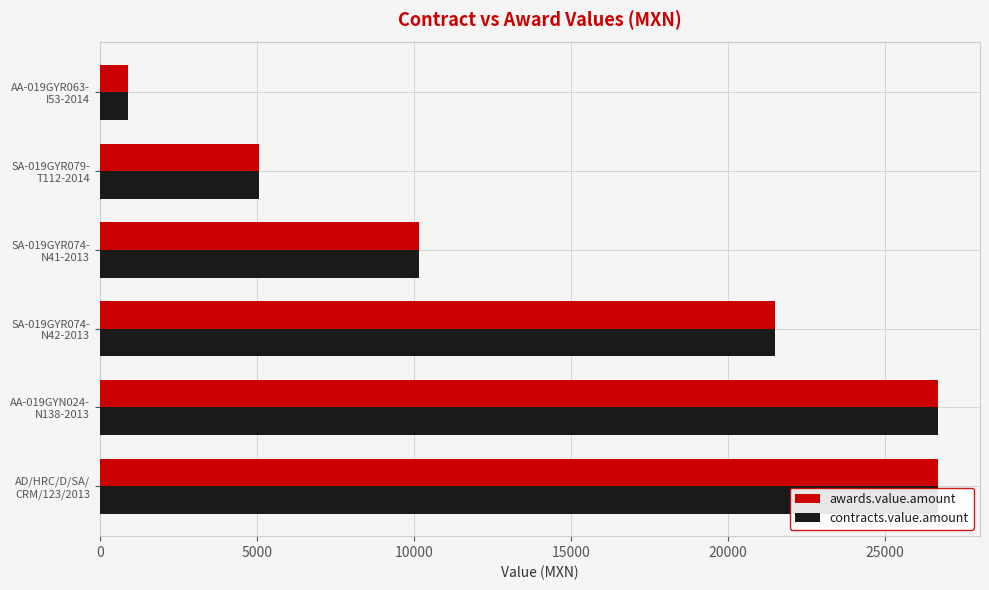

What are all the series names shown in the legend?

awards.value.amount, contracts.value.amount